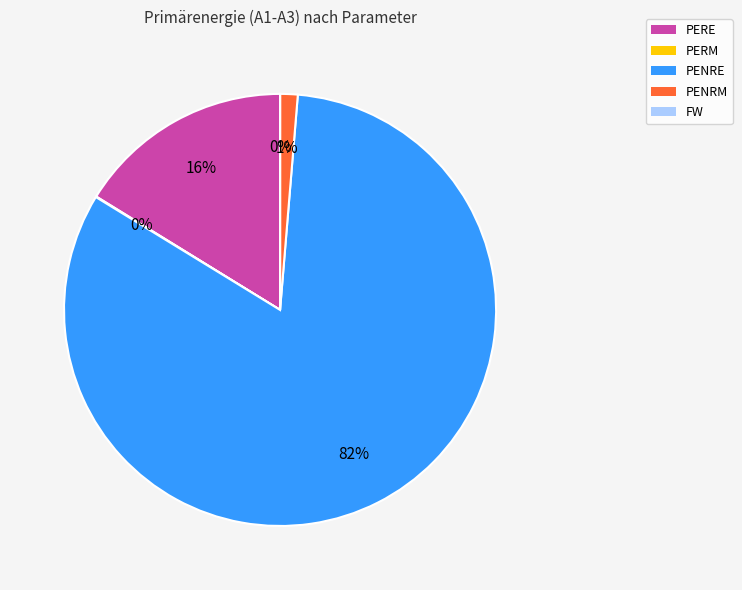

The PENRE slice represents 82% of the pie. True or false?

True